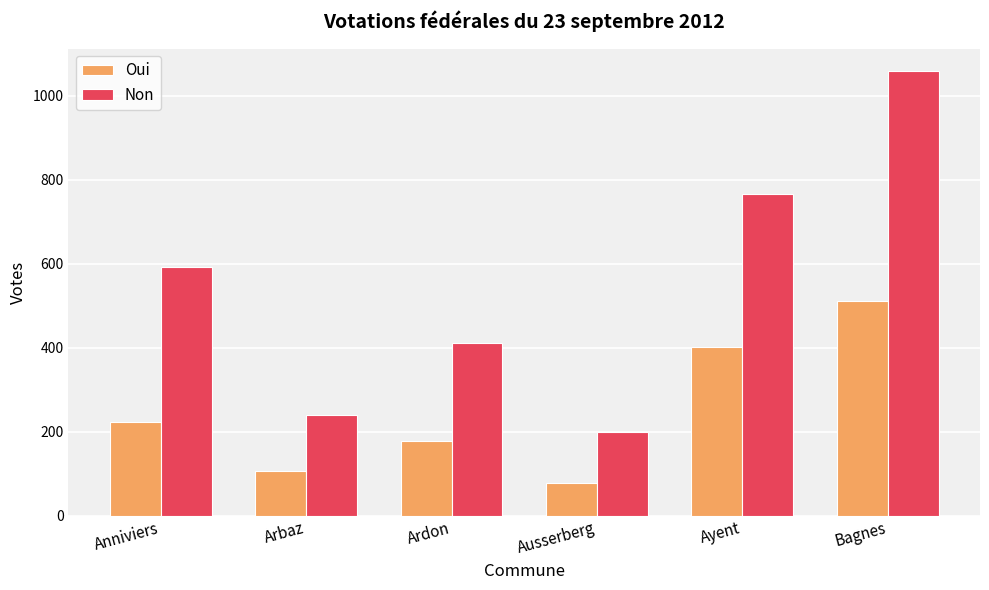

What is the value of the Non bar at the 1st from the left?

591